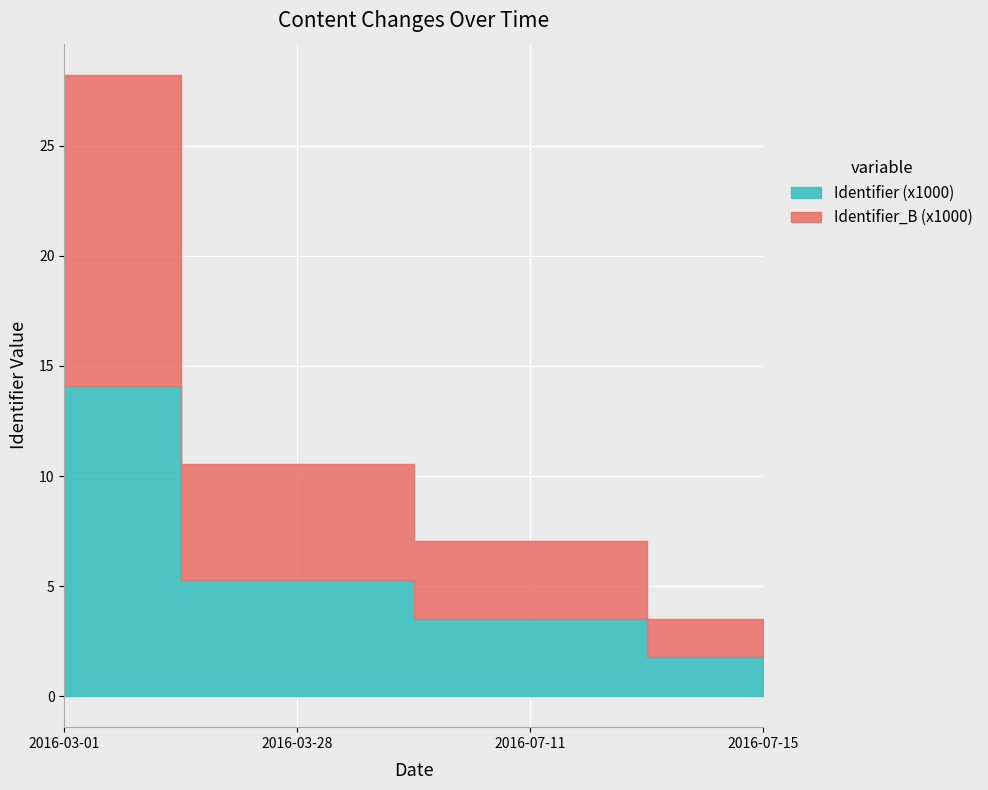

Is the value of Identifier (x1000) at 2016-07-11 greater than the value of Identifier_B (x1000) at 2016-07-11?

Yes